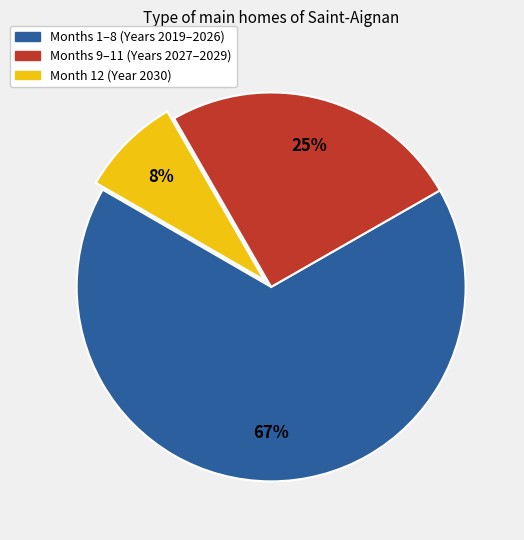

Does any single category account for the majority?

Yes